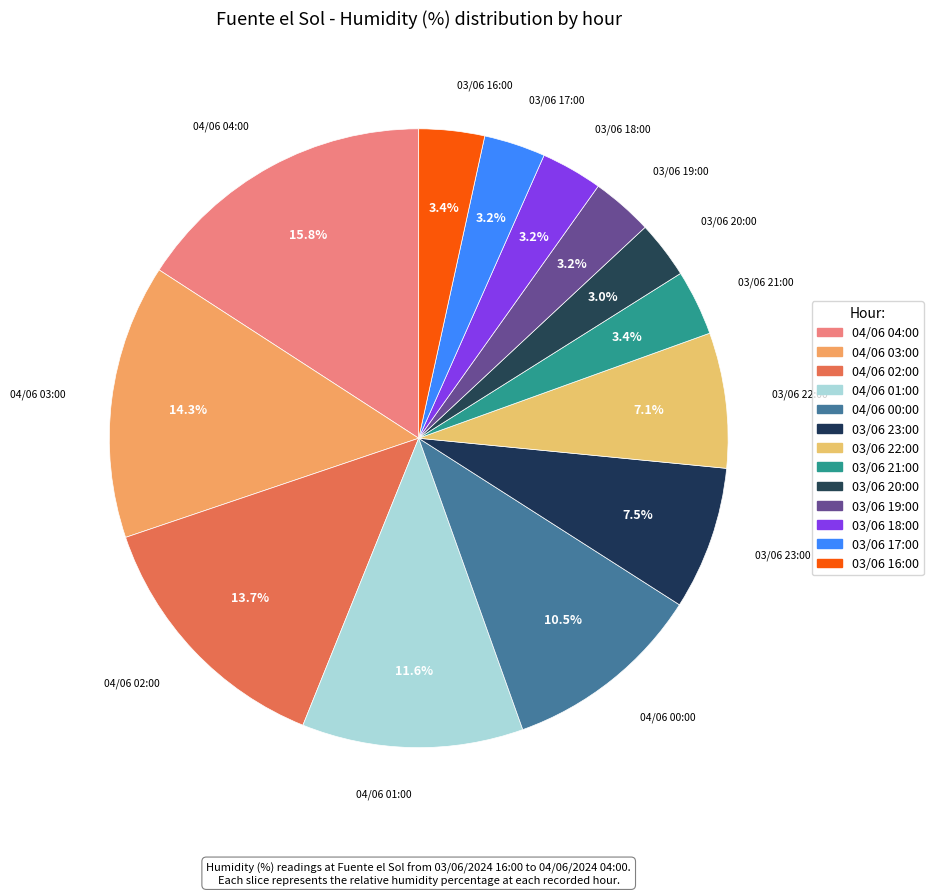

Does 04/06 04:00 account for over 50% of the chart?

No